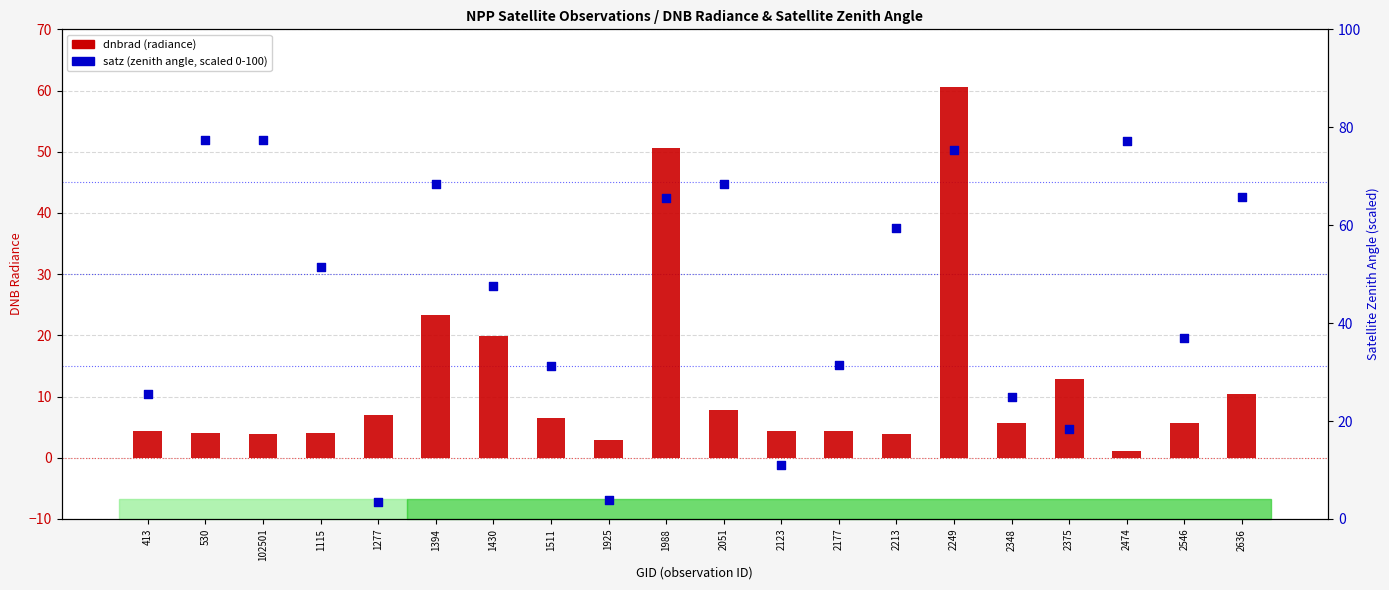

At which category is the sum across all series the highest?

2249